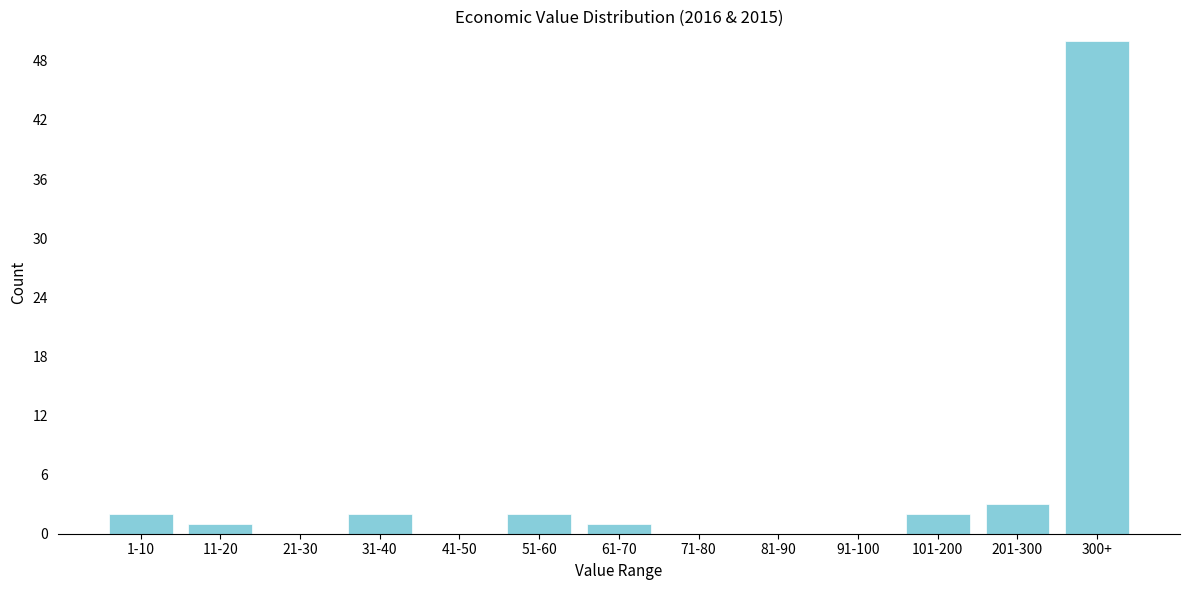

Reading right to left, extract all data points from this chart.

300+=50	201-300=3	101-200=2	91-100=0	81-90=0	71-80=0	61-70=1	51-60=2	41-50=0	31-40=2	21-30=0	11-20=1	1-10=2